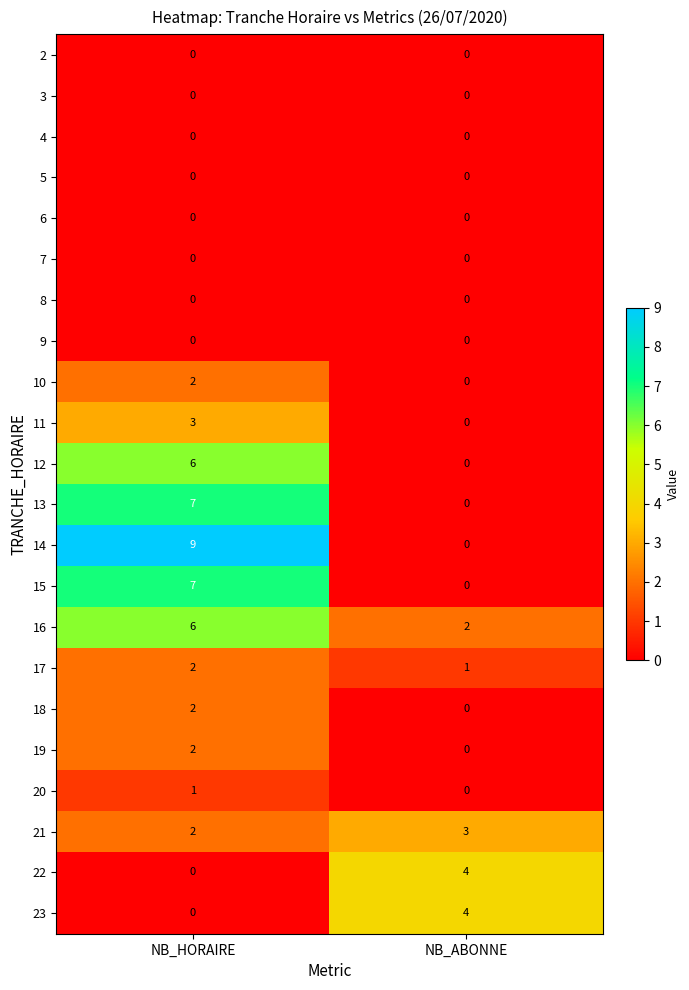

What is the spread (max minus min) of values at NB_HORAIRE?

9